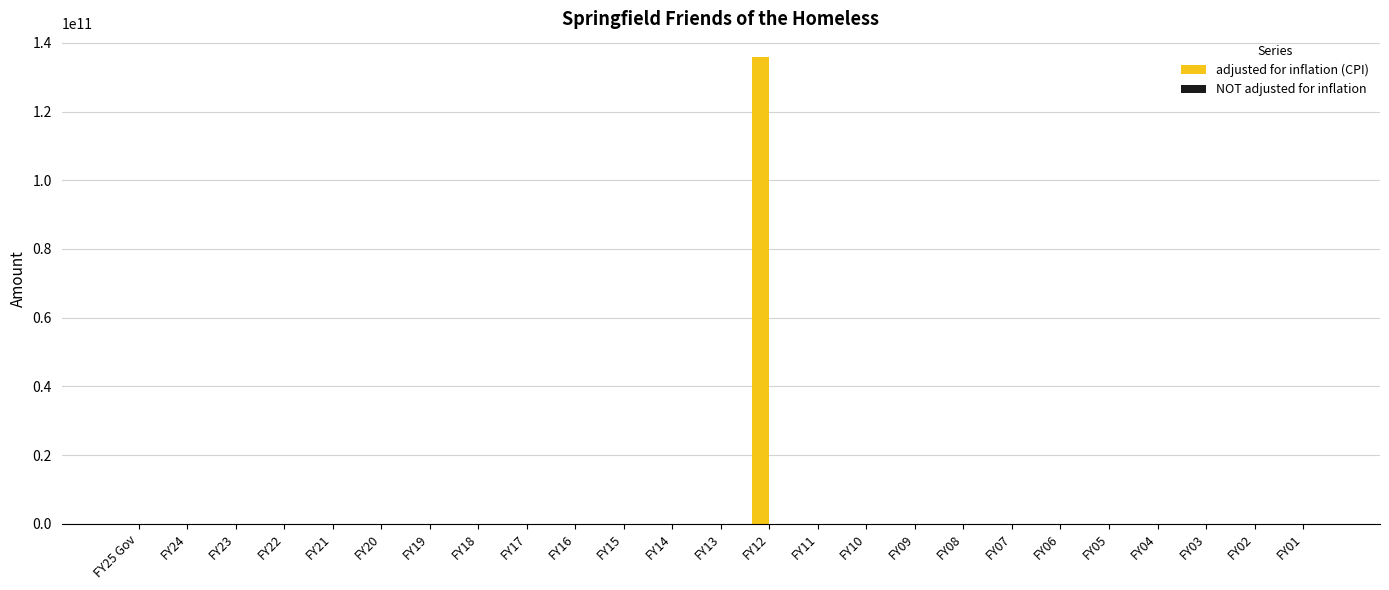

At which category is the sum across all series the highest?

FY12